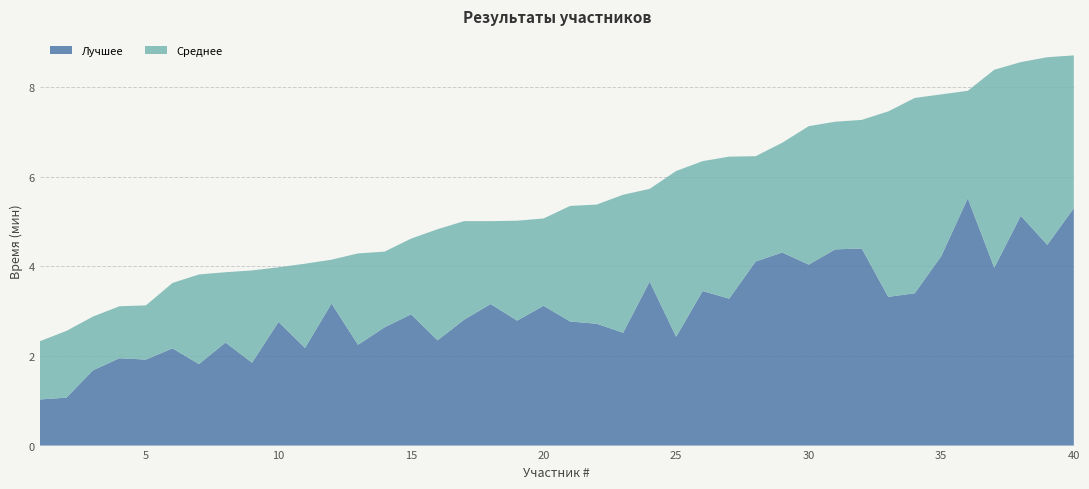

Reading left to right, extract all data points from this chart.

Лучшее: 1.0	1.1	1.7	1.9	1.9	2.2	1.8	2.3	1.9	2.8	2.2	3.2	2.2	2.6	2.9	2.4	2.8	3.2	2.8	3.1	2.8	2.7	2.5	3.7	2.4	3.5	3.3	4.1	4.3	4.0	4.4	4.4	3.3	3.4	4.2	5.5	4.0	5.1	4.5	5.3
Среднее: 2.3	2.6	2.9	3.1	3.1	3.6	3.8	3.9	3.9	4.0	4.1	4.2	4.3	4.3	4.6	4.8	5.0	5.0	5.0	5.1	5.3	5.4	5.6	5.7	6.1	6.3	6.5	6.5	6.8	7.1	7.2	7.3	7.5	7.8	7.8	7.9	8.4	8.6	8.7	8.7